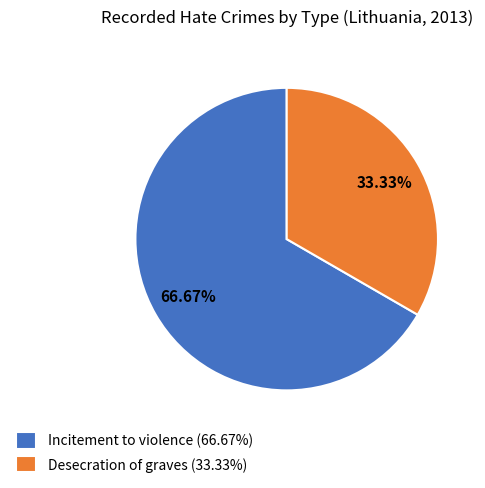

The Incitement to violence slice represents 56% of the pie. True or false?

False